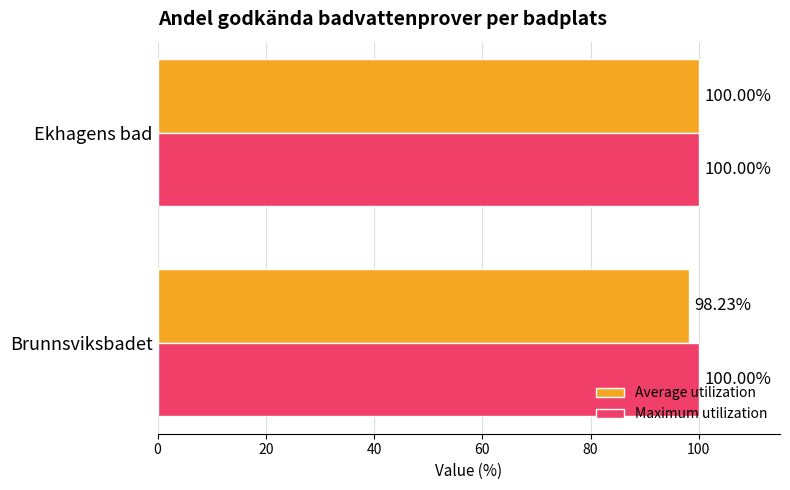

Rank the series at Brunnsviksbadet from lowest to highest value.

Average utilization, Maximum utilization